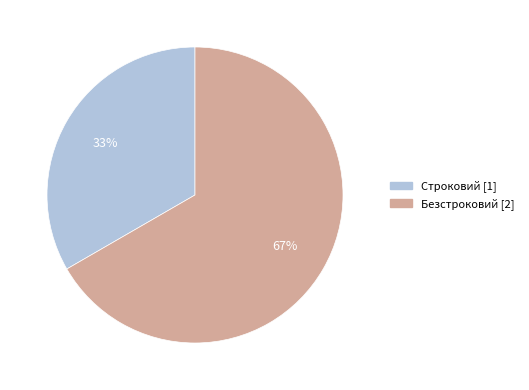

Is it true that Безстроковий is 67% of the pie?

True